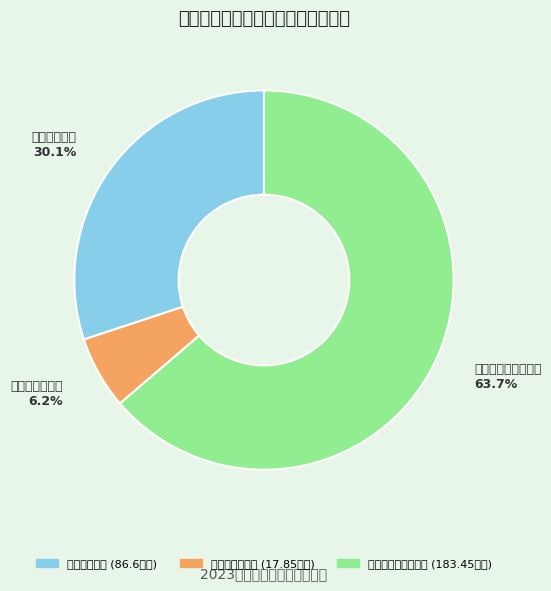

How many segments does this pie chart have?

3